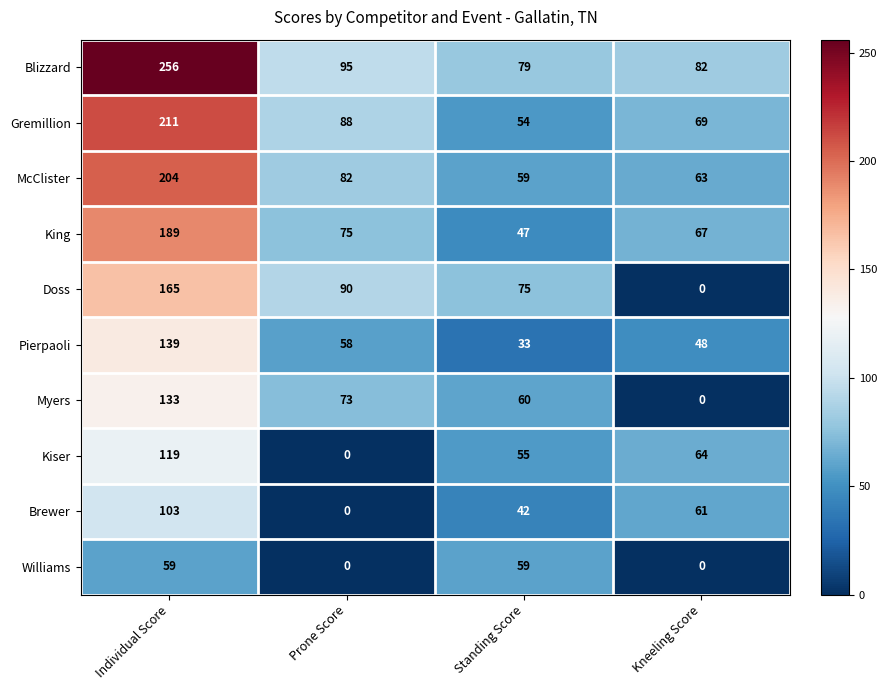

What is the difference between the McClister values at Prone Score and Standing Score?

23